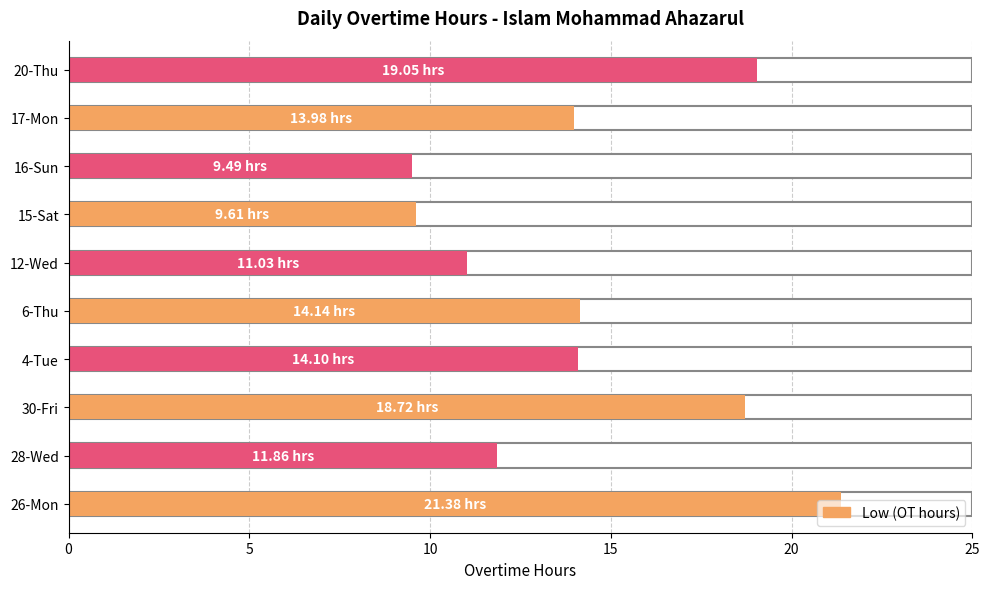

What is the difference between the maximum and minimum values?

11.9